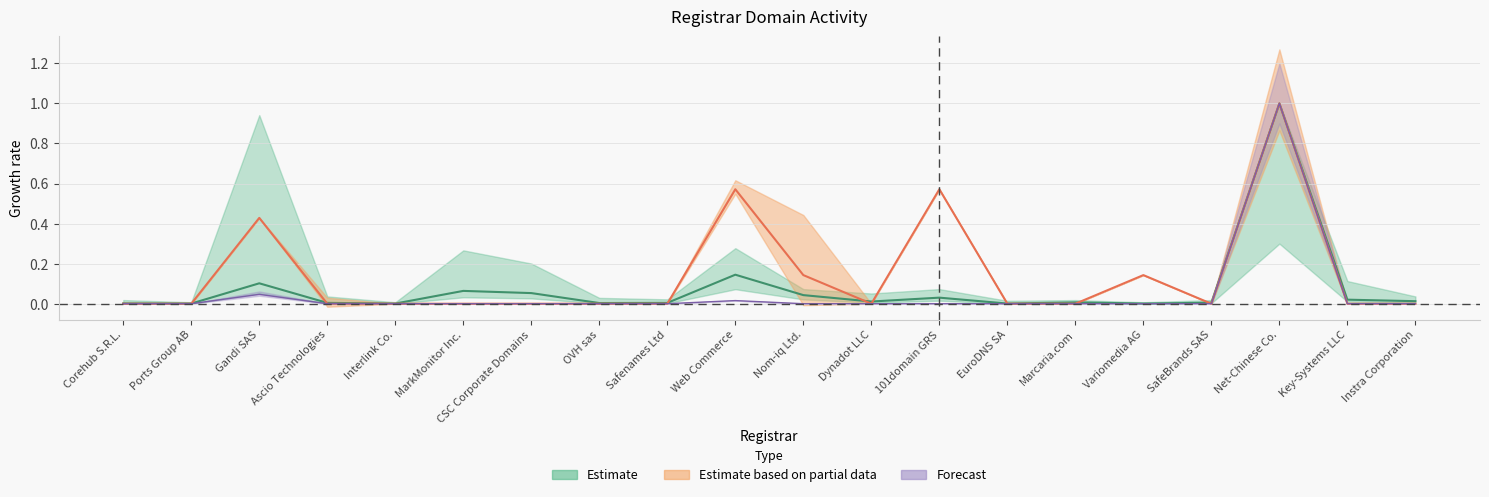

The net-renews-1-yr series shows 0.1 at Nom-iq Ltd.. True or false?

False